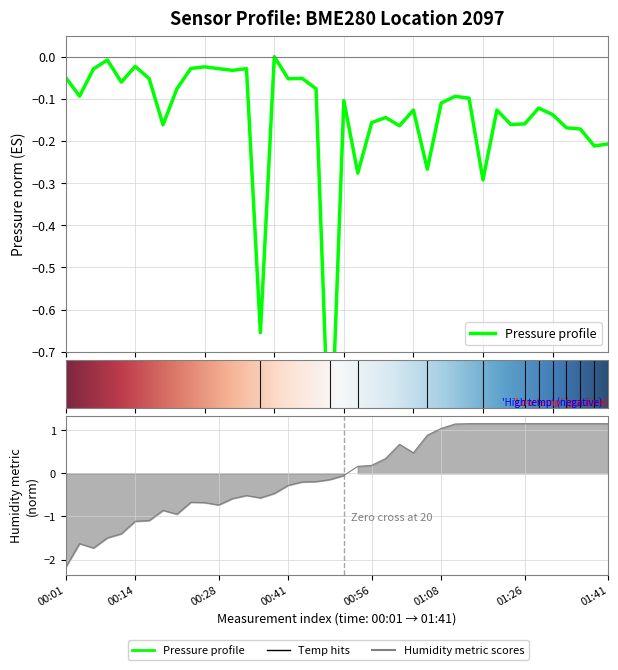

Reading right to left, what are all the values shown in this chart?

pressure: -0.2	-0.2	-0.2	-0.2	-0.1	-0.1	-0.2	-0.2	-0.1	-0.3	-0.1	-0.1	-0.1	-0.3	-0.1	-0.2	-0.1	-0.2	-0.3	-0.1	-1.0	-0.1	-0.1	-0.1	0.0	-0.7	-0.0	-0.0	-0.0	-0.0	-0.0	-0.1	-0.2	-0.1	-0.0	-0.1	-0.0	-0.0	-0.1	-0.0
humidity: 1.1	1.1	1.1	1.1	1.1	1.1	1.1	1.1	1.1	1.1	1.1	1.1	1.0	0.9	0.5	0.7	0.3	0.2	0.2	-0.1	-0.1	-0.2	-0.2	-0.3	-0.5	-0.6	-0.5	-0.6	-0.7	-0.7	-0.7	-0.9	-0.9	-1.1	-1.1	-1.4	-1.5	-1.7	-1.6	-2.2